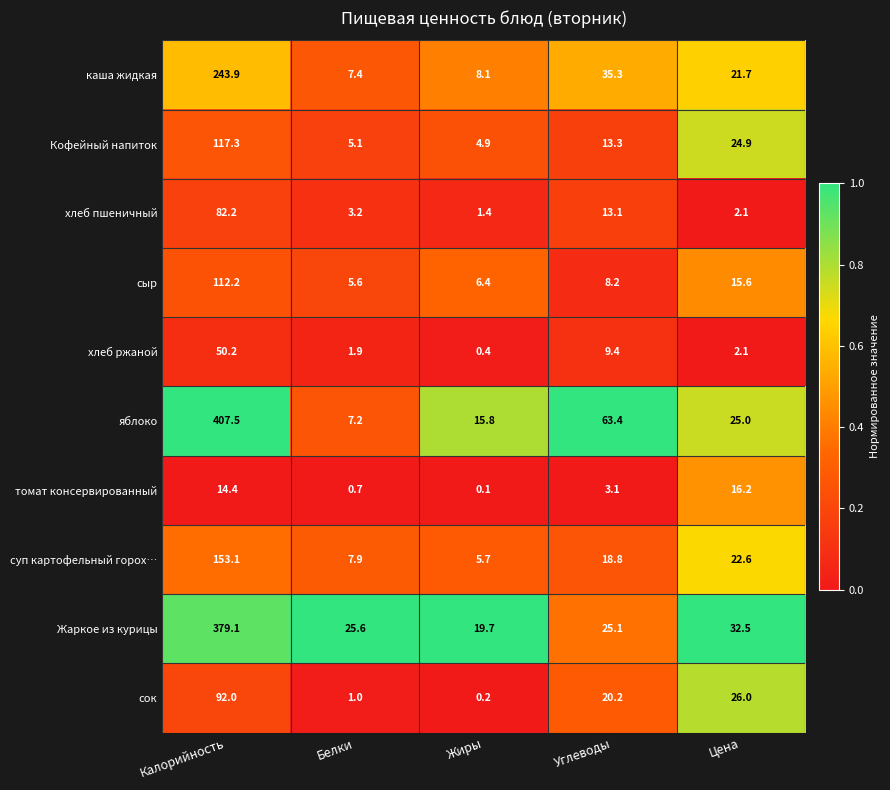

What is the difference between the maximum and minimum values in the томат консервированный series?

16.1